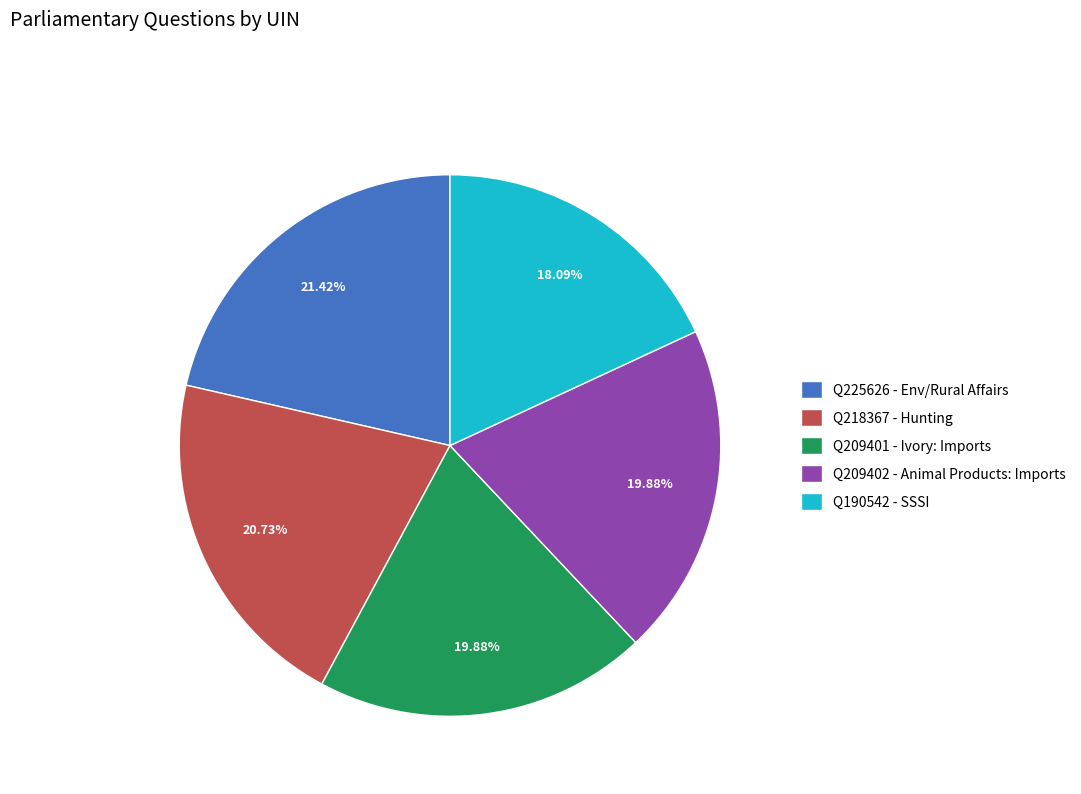

Is Q209401 - Ivory: Imports the majority of the pie?

No